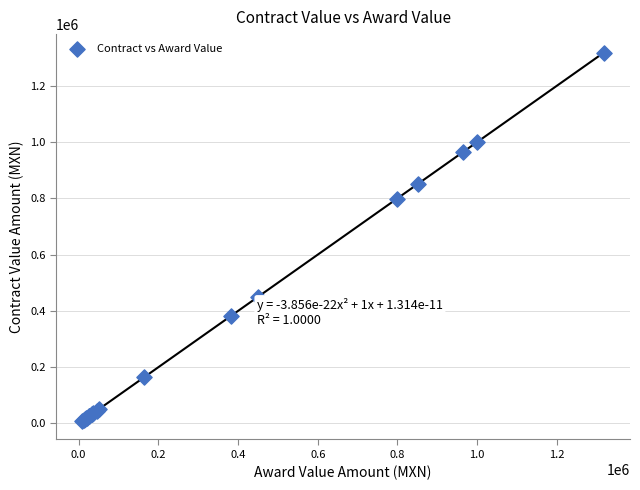

What Y value in the scatter plot is closest to 663401?

798235.4